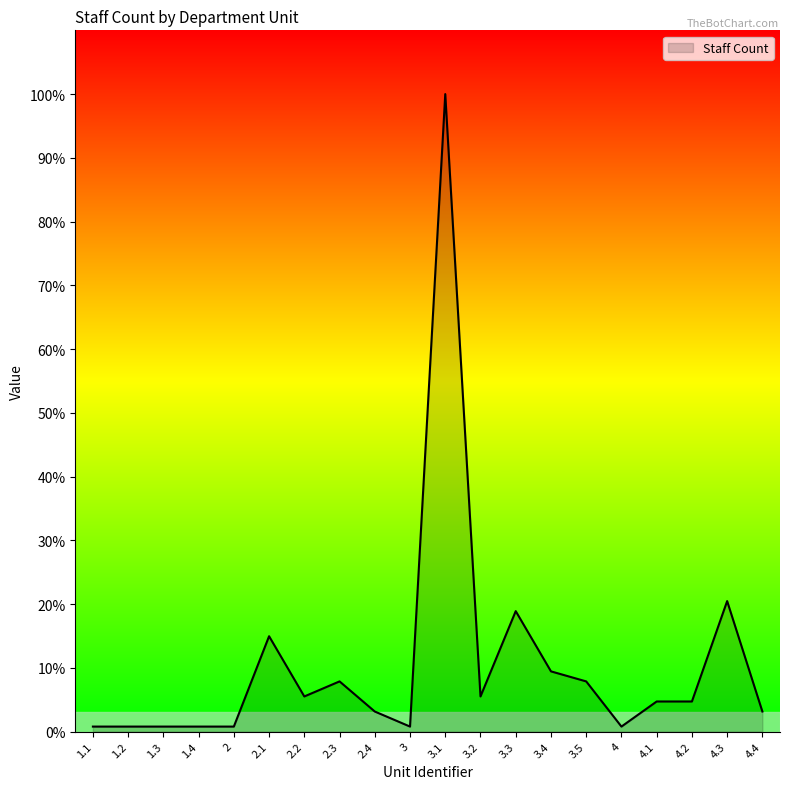

Does the chart have visible grid lines?

No